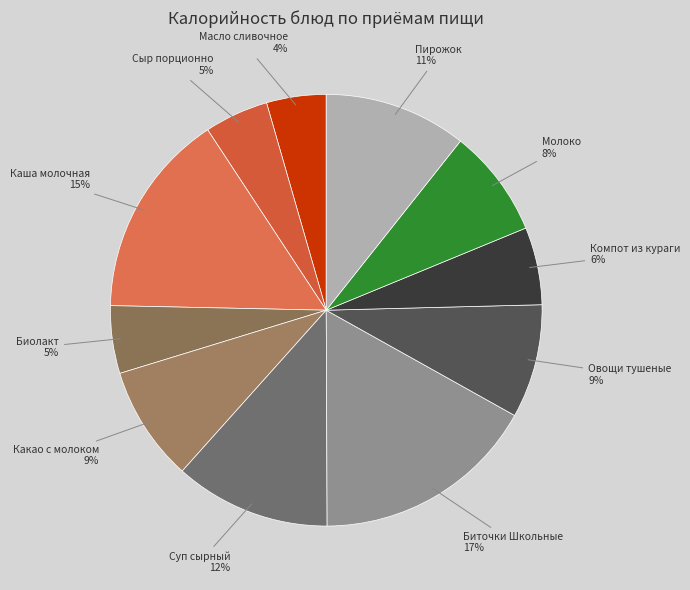

Is there any slice that represents more than half of the pie?

No